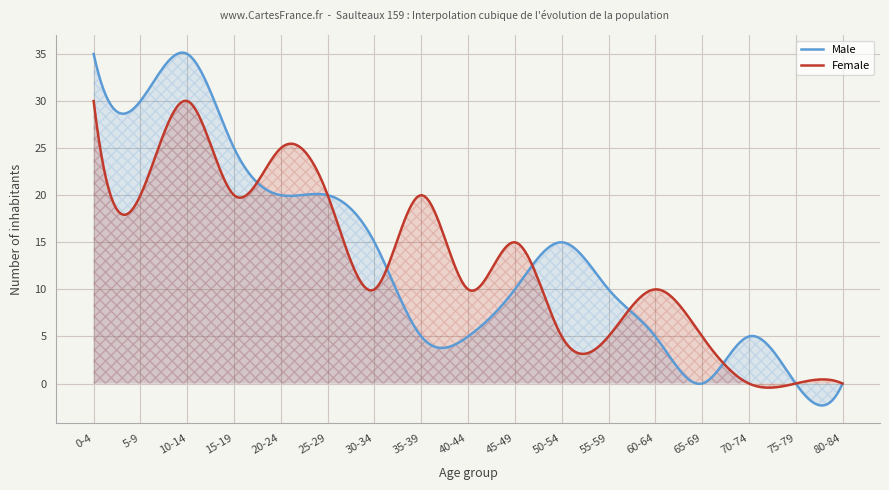

At how many categories does at least one series exceed 11?

10